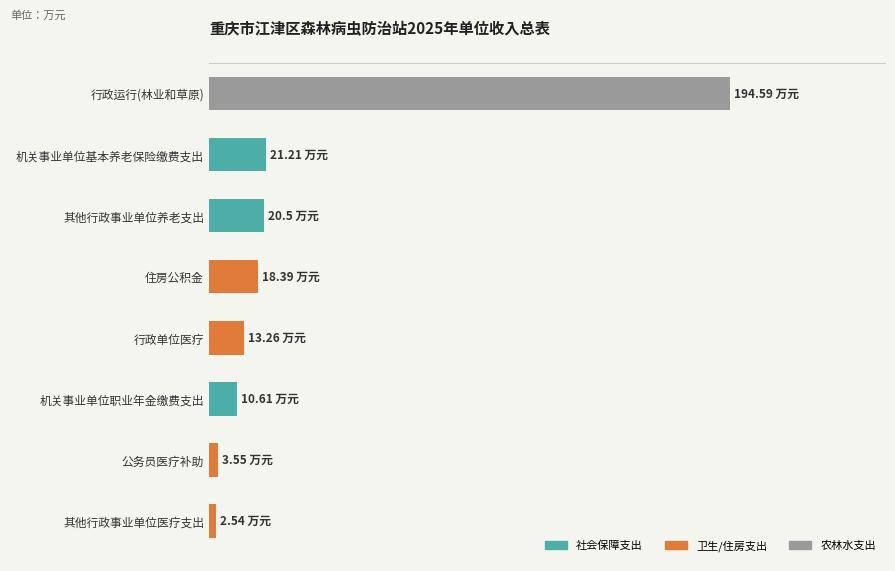

At which category does the chart reach its peak across all series?

行政运行(林业和草原)